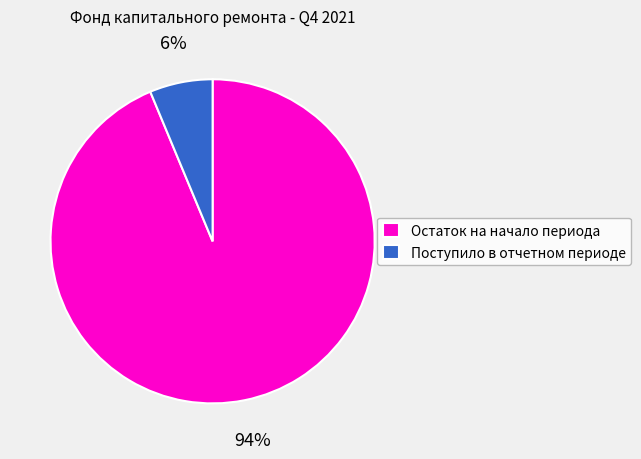

Do Остаток на начало периода and Поступило в отчетном периоде together represent more than half of the pie?

Yes